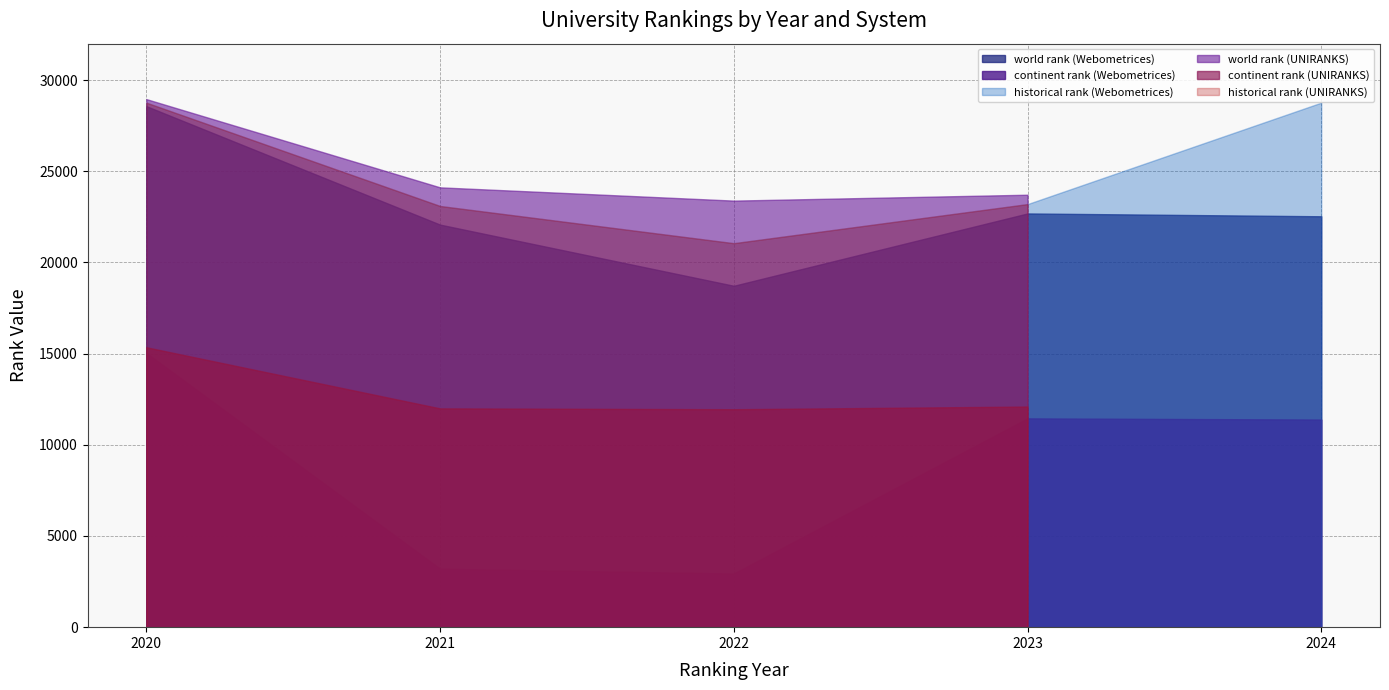

Which series has the widest spread of values?

continent rank